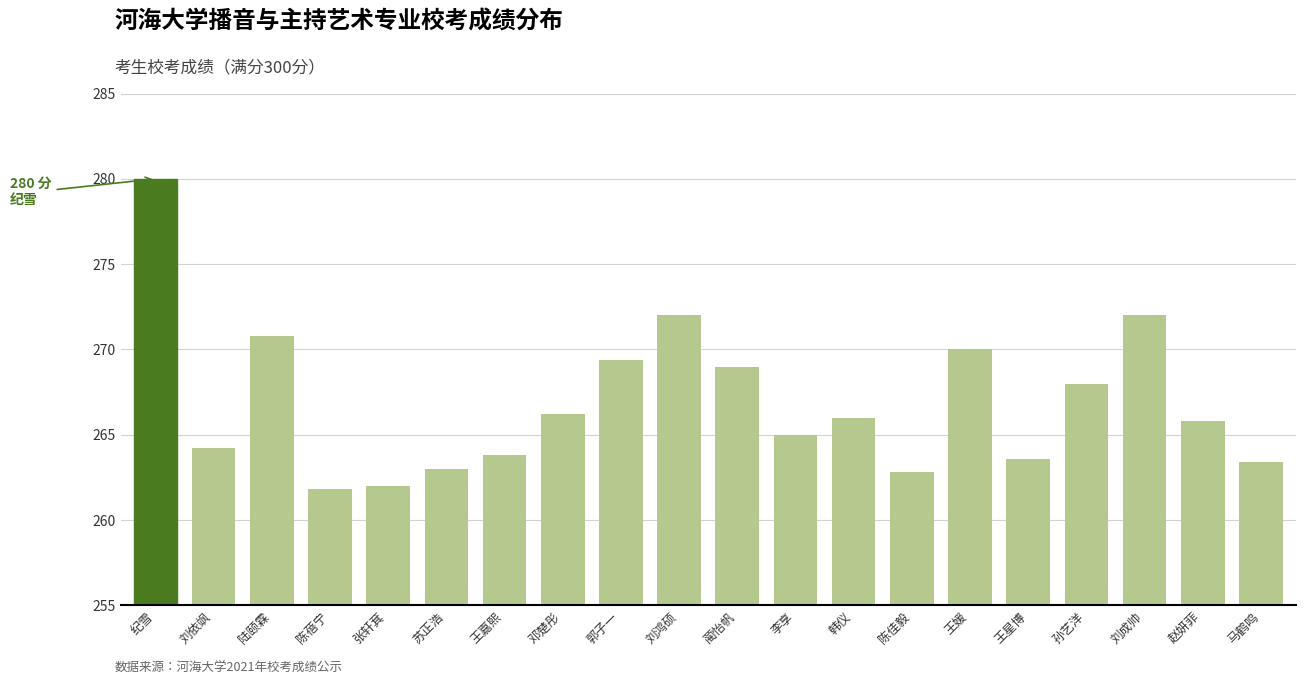

What is the label of the 11th bar from the left?

蔺怡帆